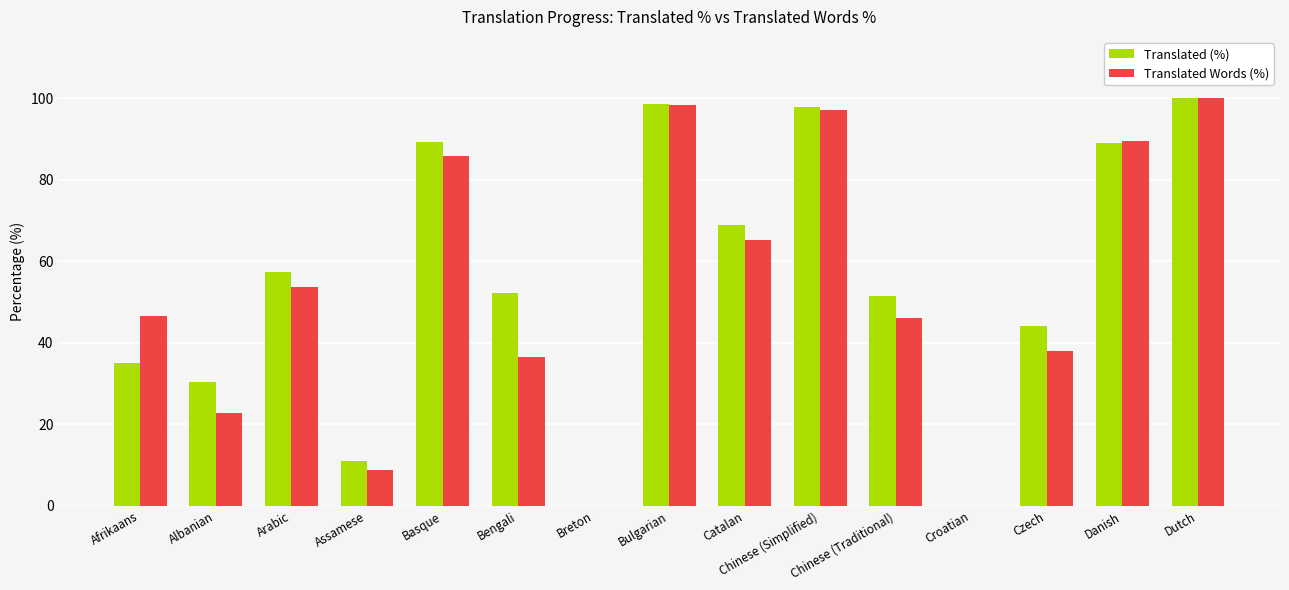

How many distinct data groups are displayed?

2